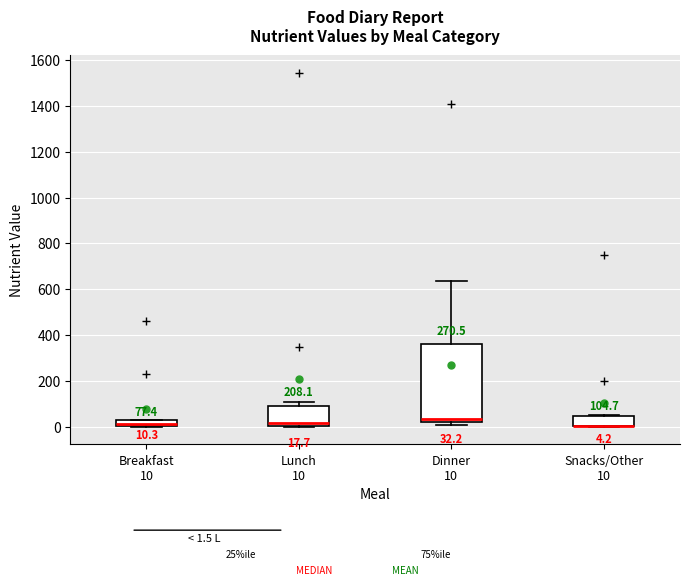

Comparing the boxes themselves (not the whiskers), which one is the tallest?

Dinner 10